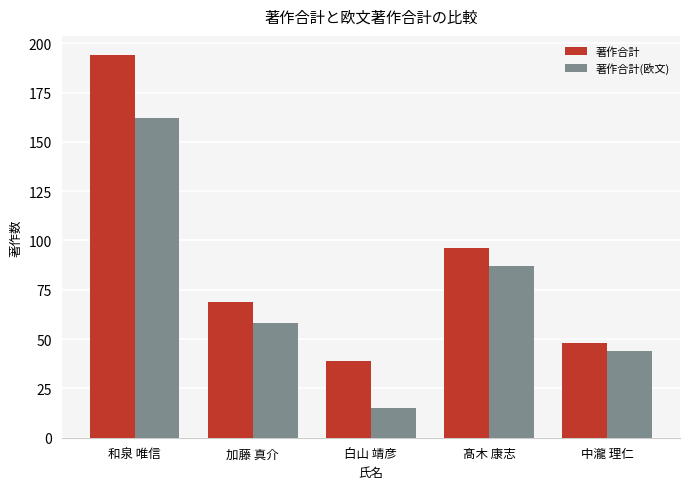

At which label is 著作合計 closest to 116?

髙木 康志